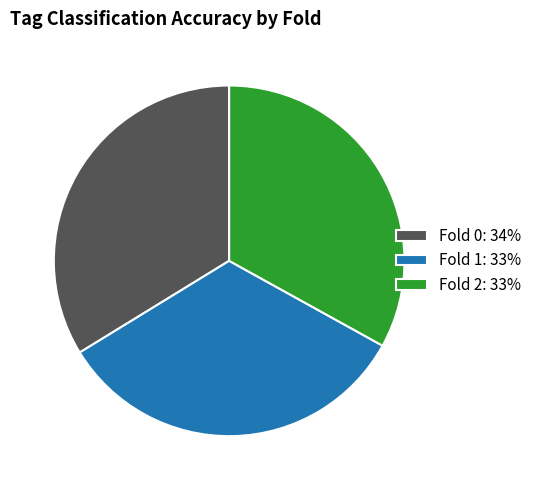

Do Fold 2: 33% and Fold 0: 34% together represent more than half of the pie?

Yes